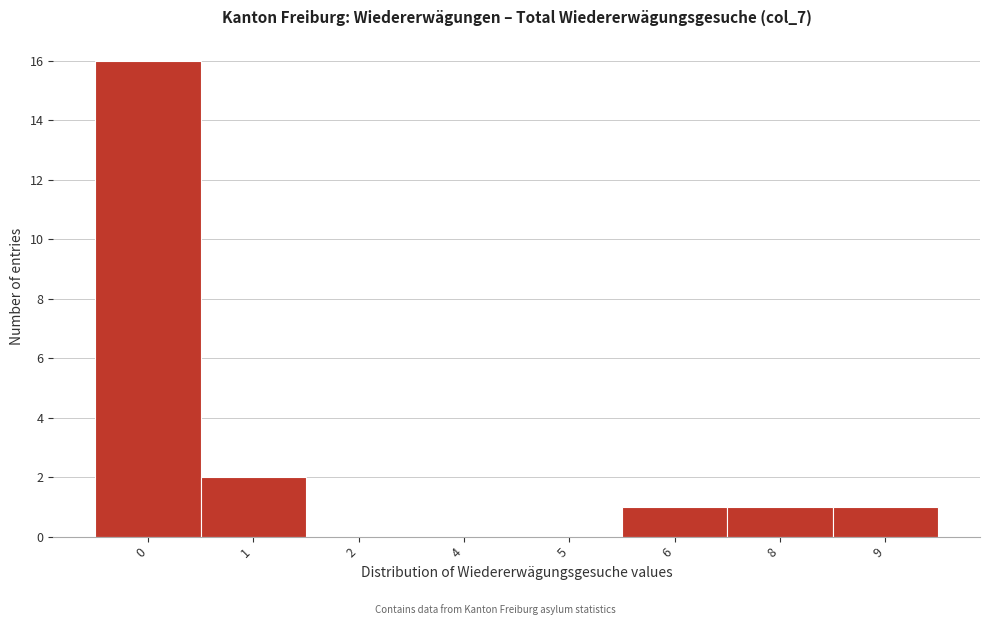

Reading left to right, extract all data points from this chart.

0=16	1=2	2=0	4=0	5=0	6=1	8=1	9=1